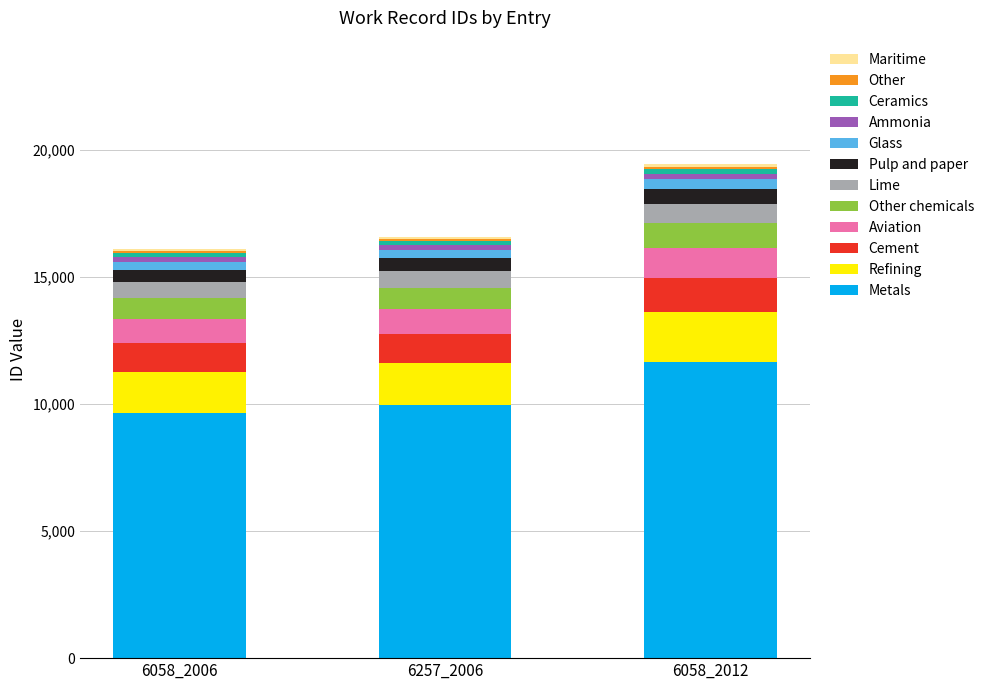

What is the maximum value for Metals?

11655.0